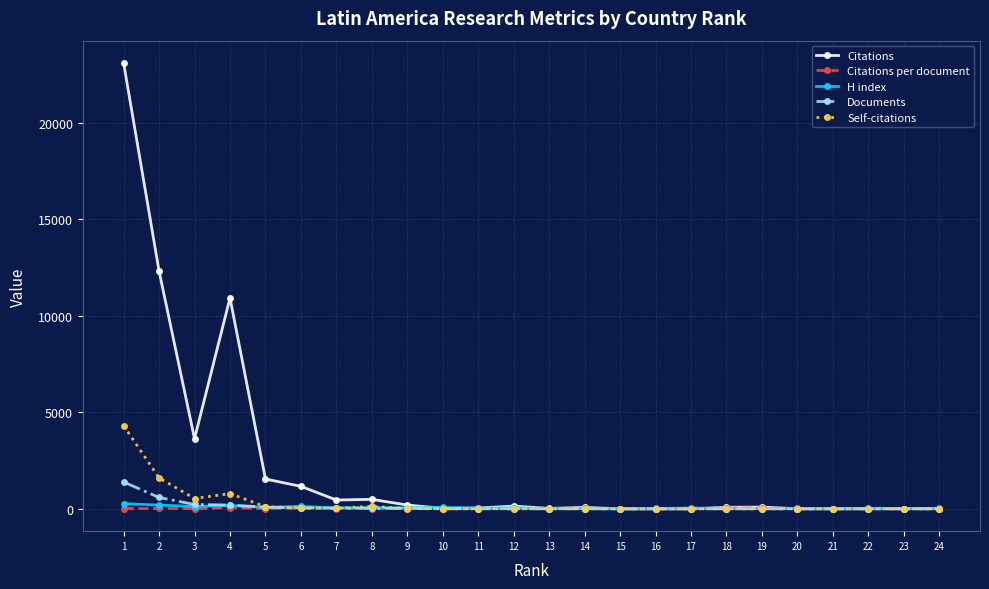

Which series has the widest spread of values?

Citations